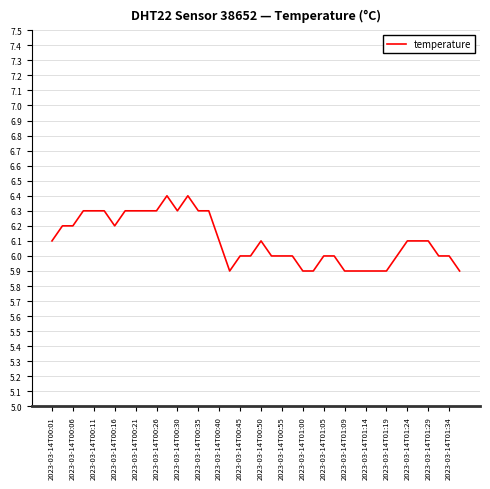

What is the maximum value shown in the chart?

6.4